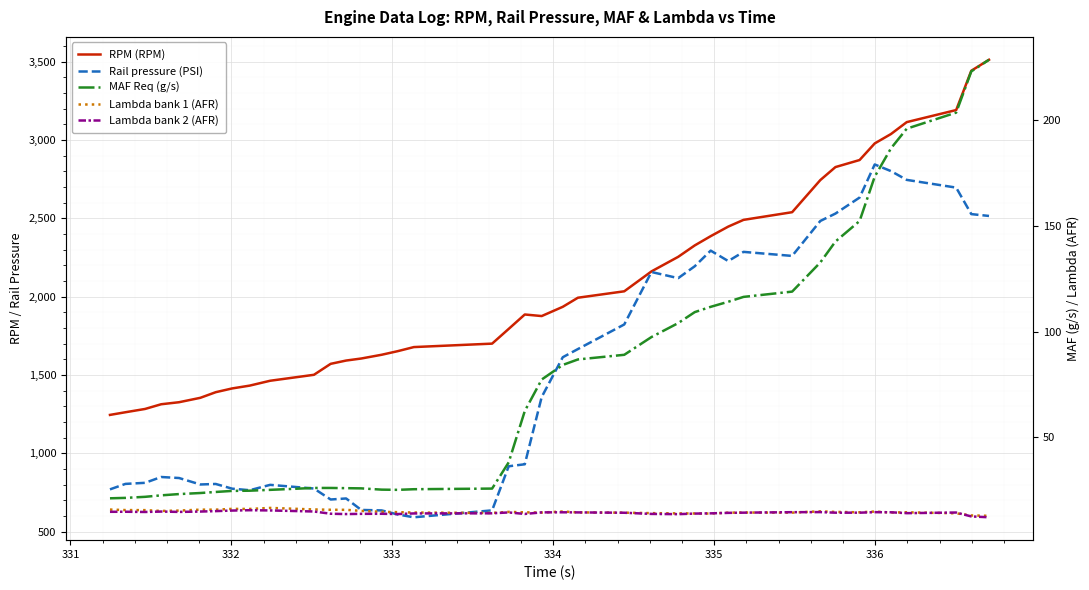

What is the difference between the second highest and second lowest values in the RPM (RPM) series?

2180.0